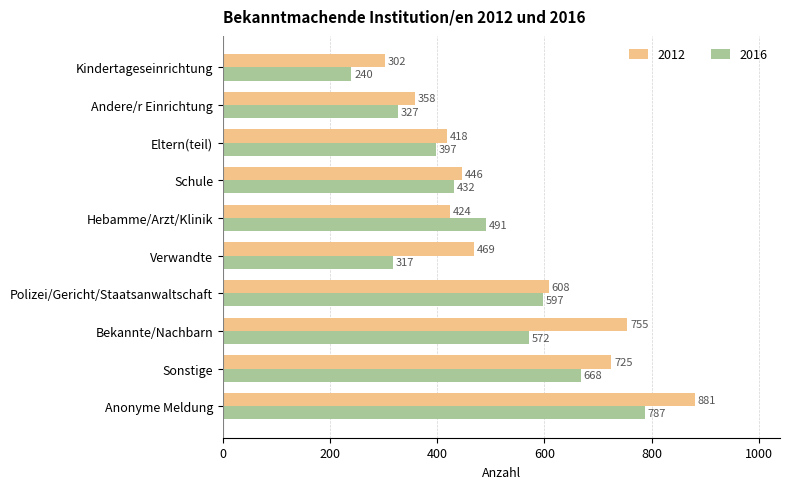

Rank the series by their average value, from highest to lowest.

2012, 2016